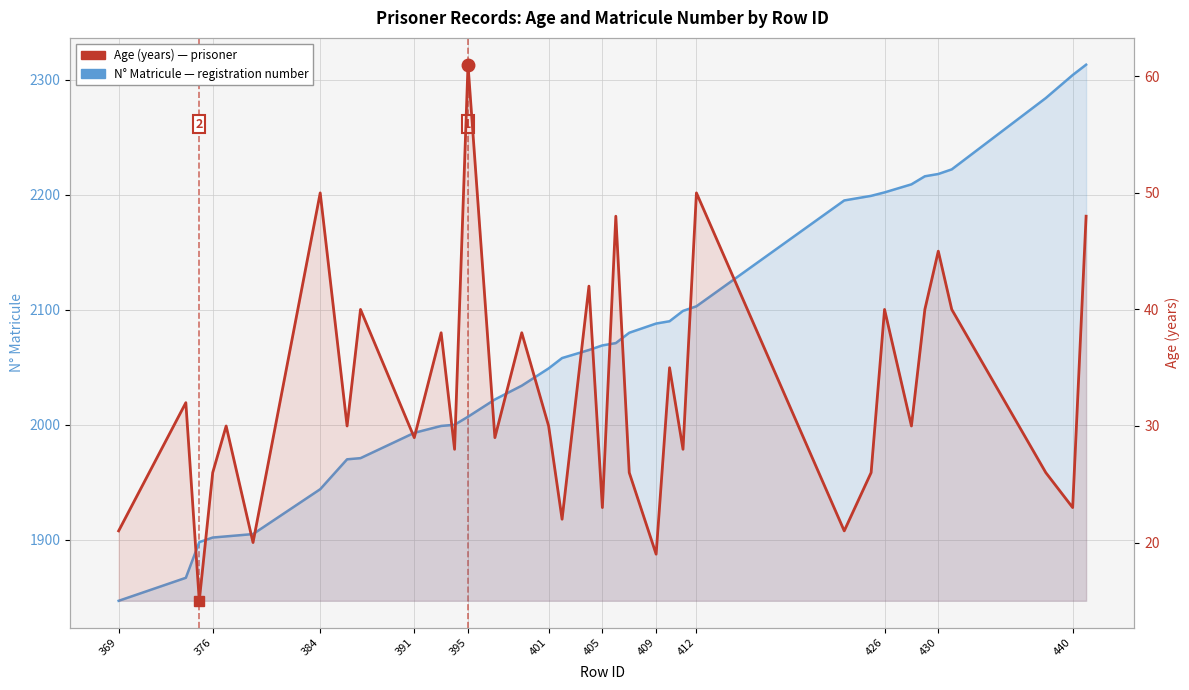

True or false: Age (years) and N° Matricule cross at least once.

False